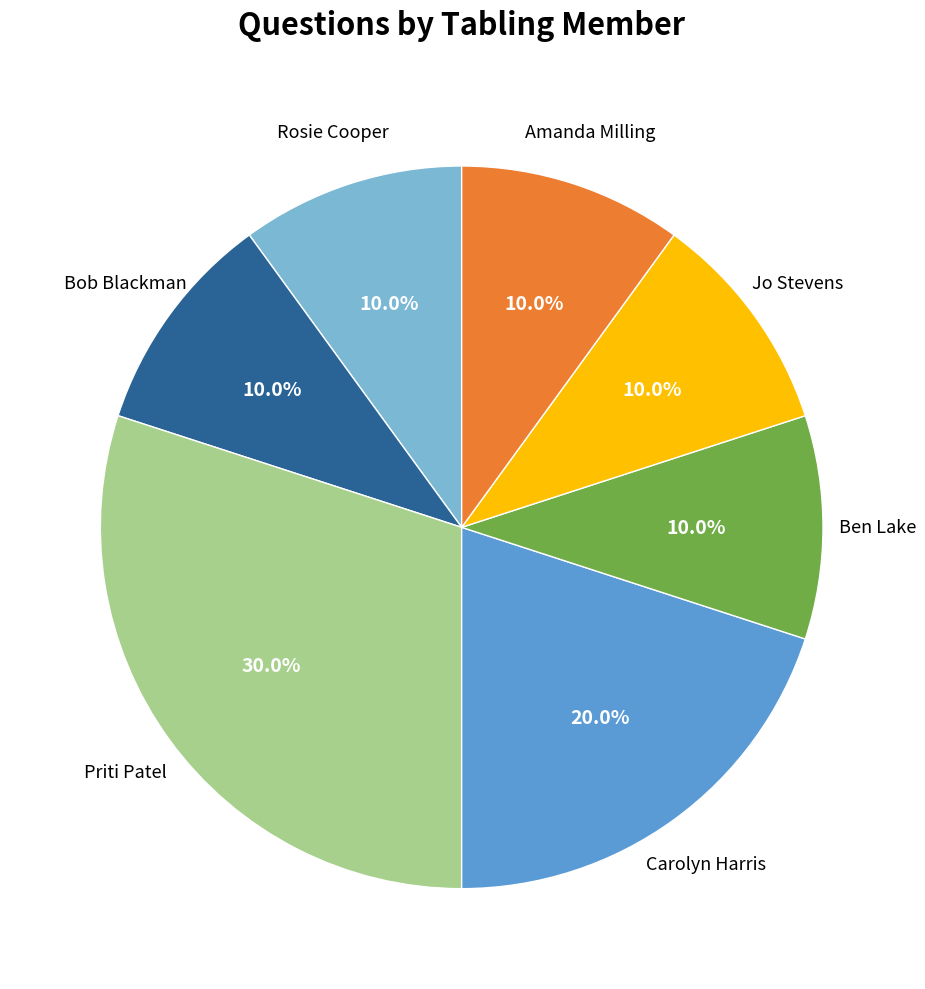

Is there any slice that represents more than half of the pie?

No